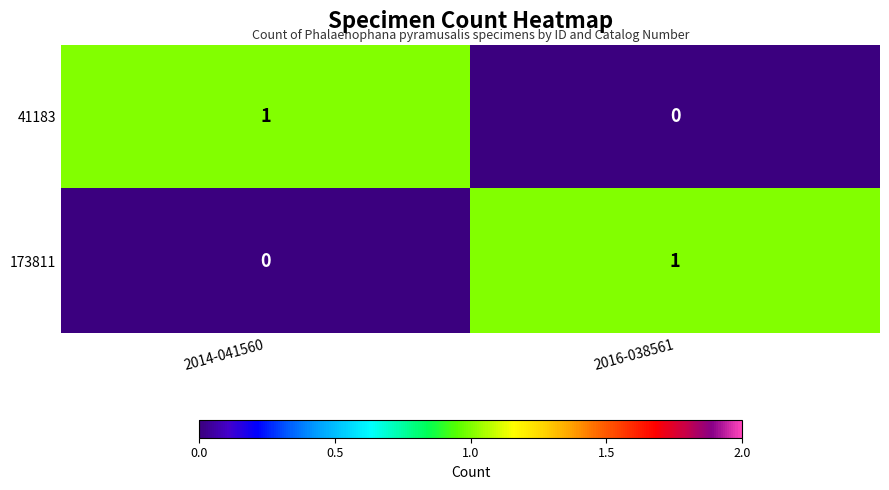

At which label is 41183 closest to 0?

2016-038561